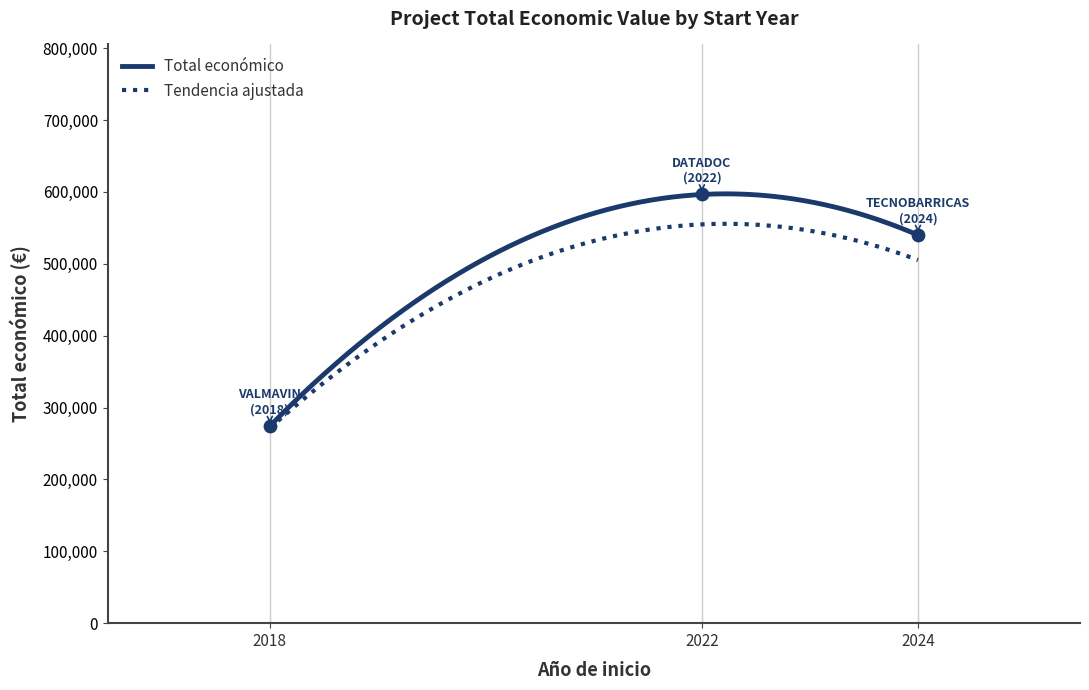

What is the change in value from 2018 to 2024?

+265817